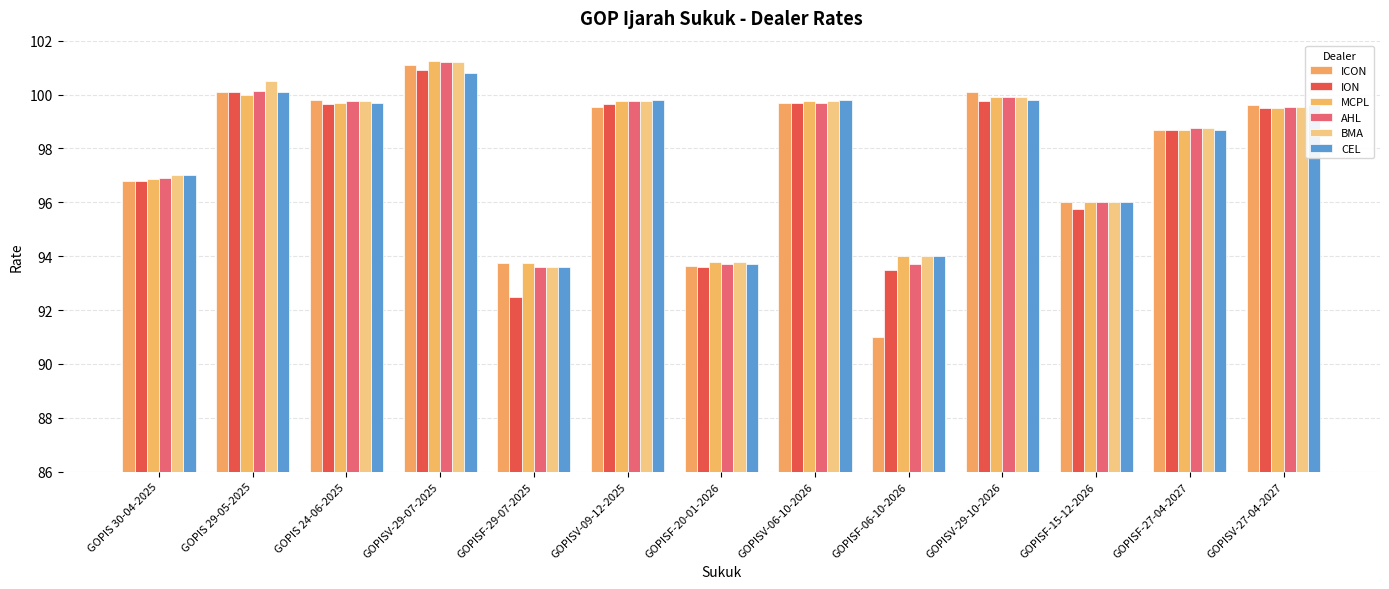

Are the bars horizontal?

No